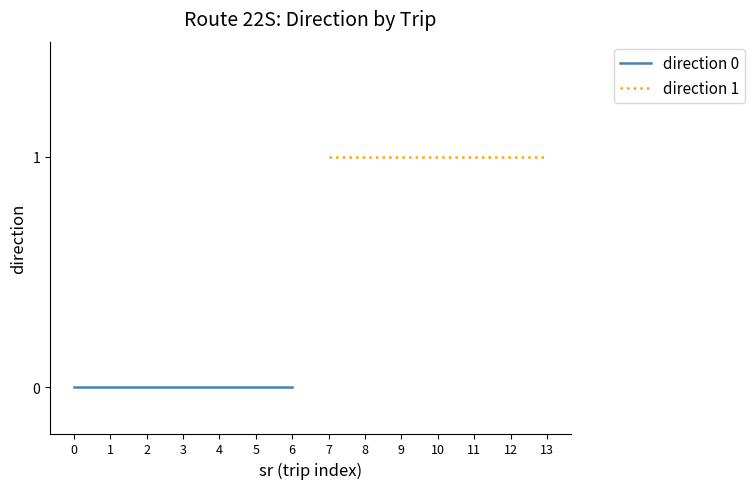

The value of direction 1 at 10 is 0. True or false?

False